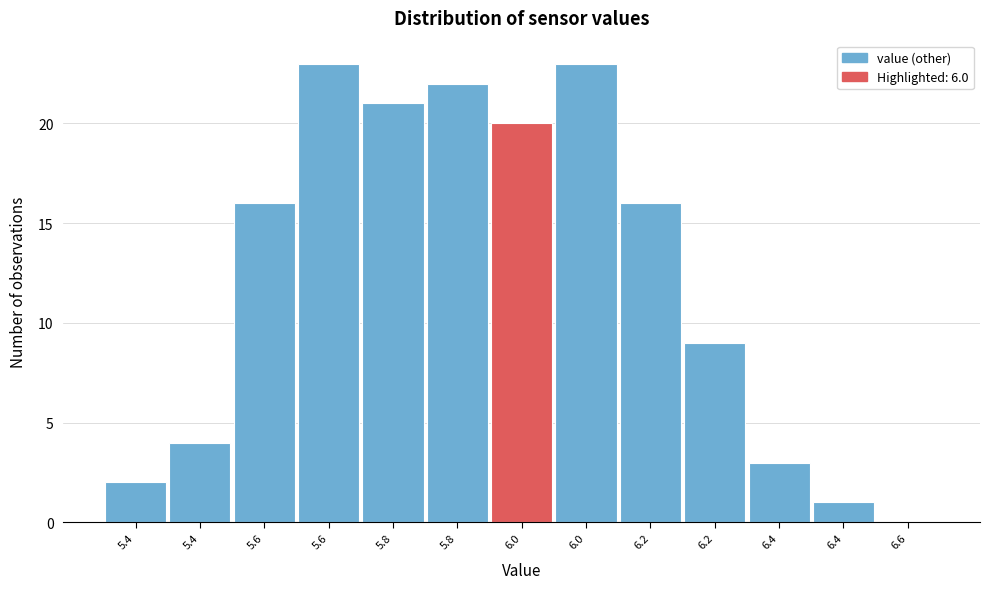

Are the bars horizontal?

No